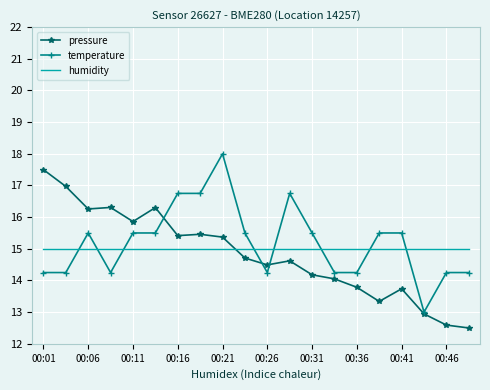

Rank the series by their maximum value, from highest to lowest.

temperature, pressure, humidity